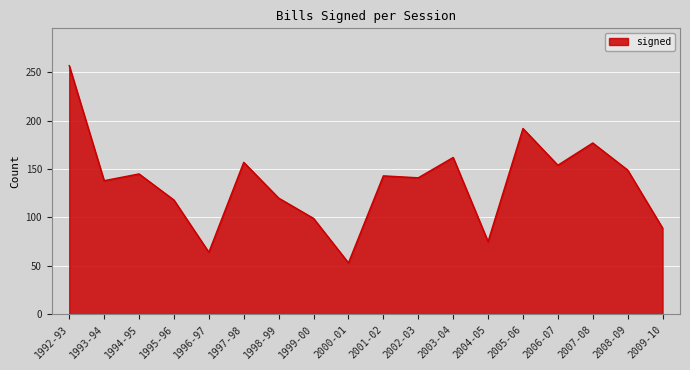

Which label corresponds to the smallest value in the chart?

2000-01